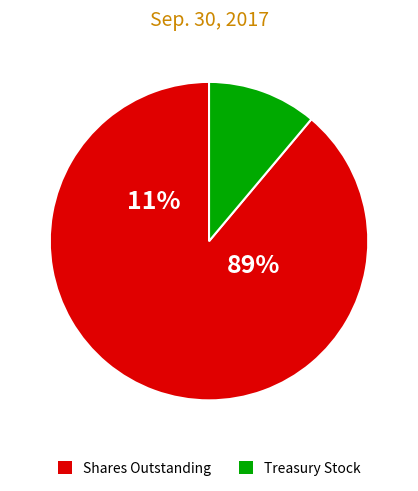

To the nearest percent, what is the difference between the Common stock, shares outstanding and Treasury stock, shares slice percentages?

78%